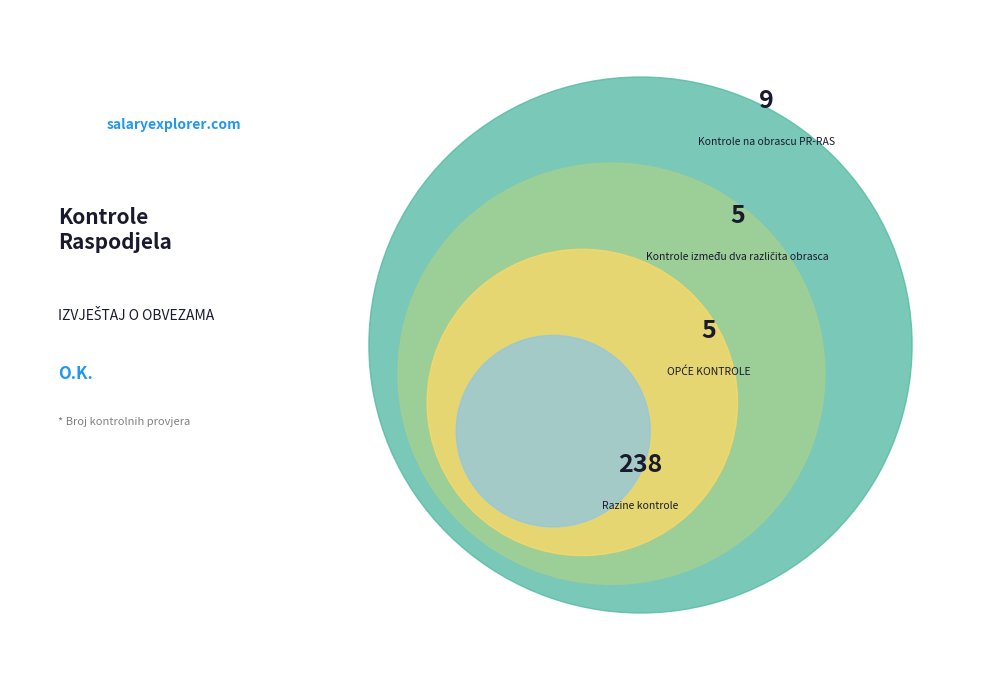

What is the change in value from Kontrole između dva različita obrasca to Razine kontrole?

+233